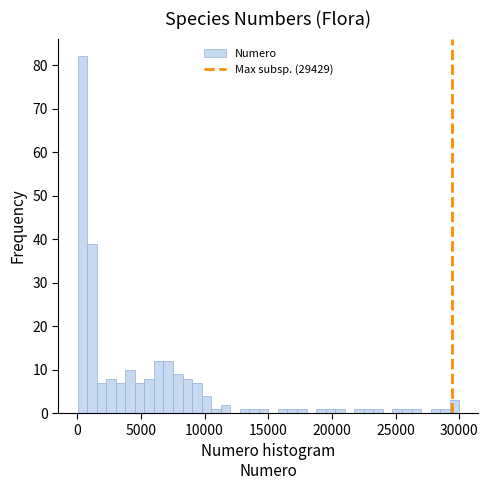

Around what value on the x-axis is the tallest bar? Give the approximate position of its centre, as read against the axis.

500